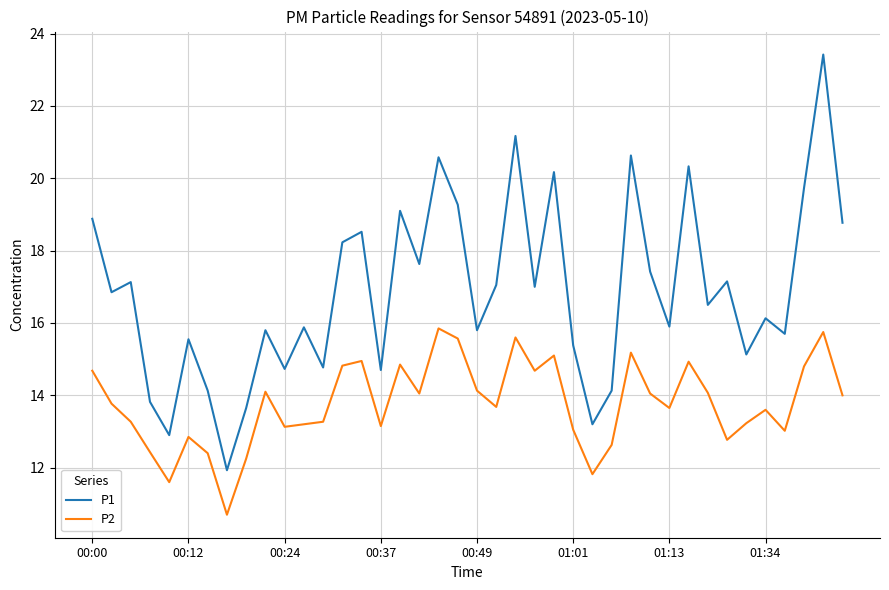

What is the smallest value displayed?

10.7